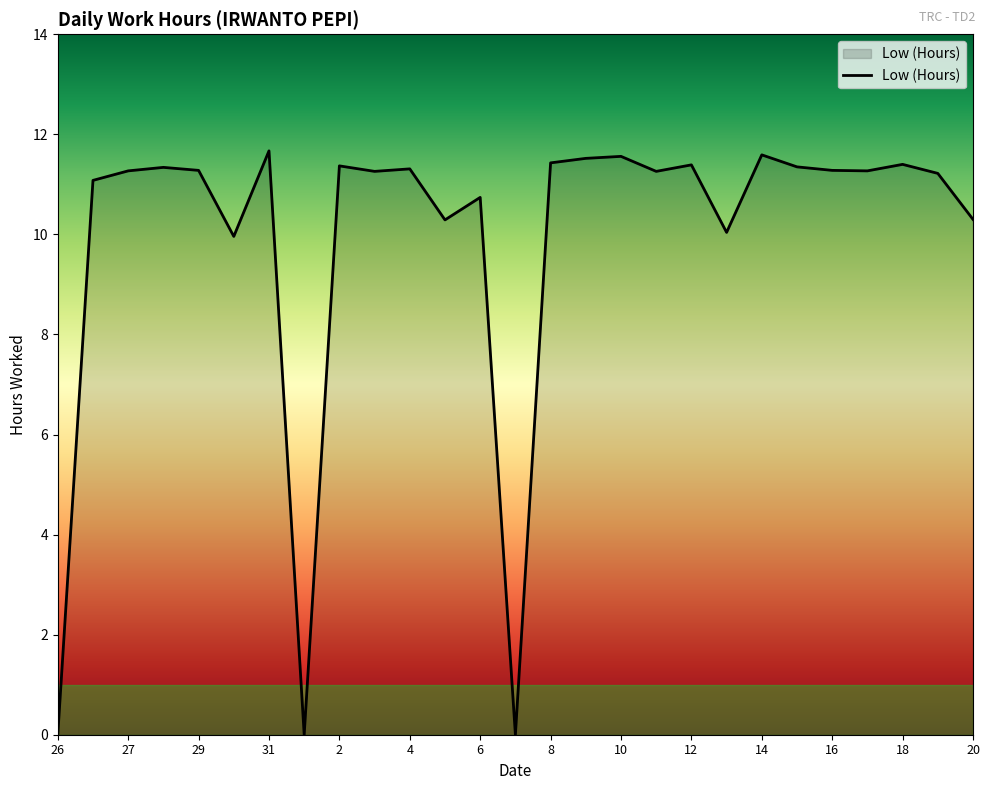

Does the chart display data point markers on the line(s)?

No